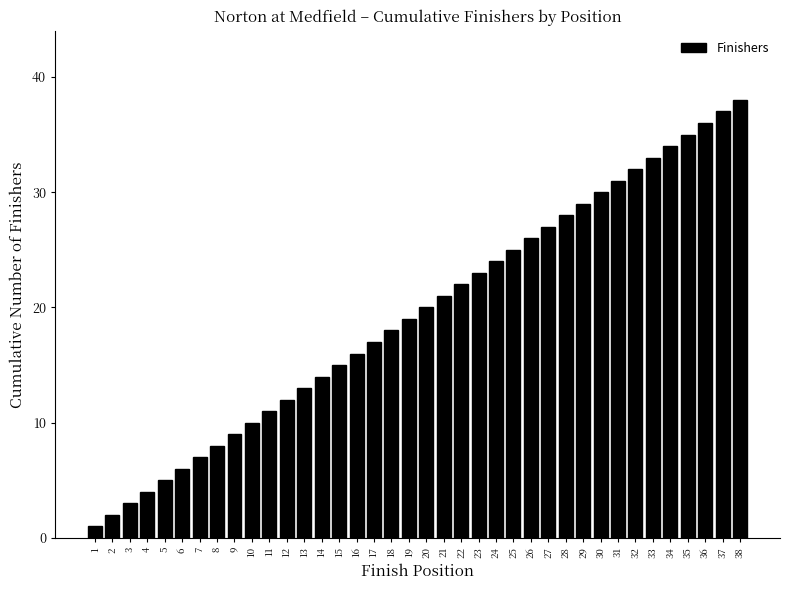

Are the bars grouped side by side (vs. stacked)?

No